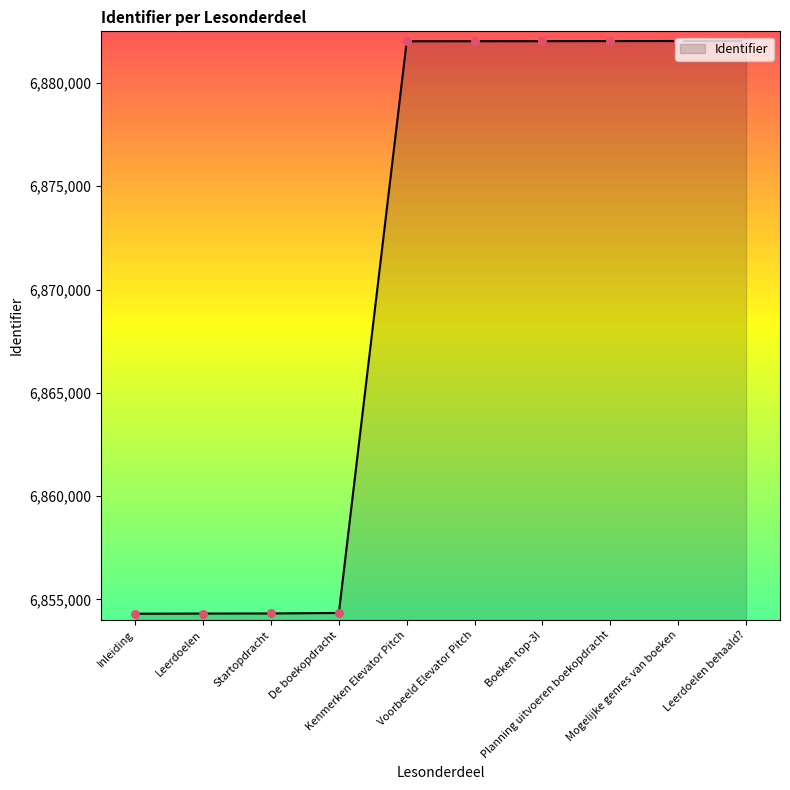

What is the minimum value shown in the chart?

6854305